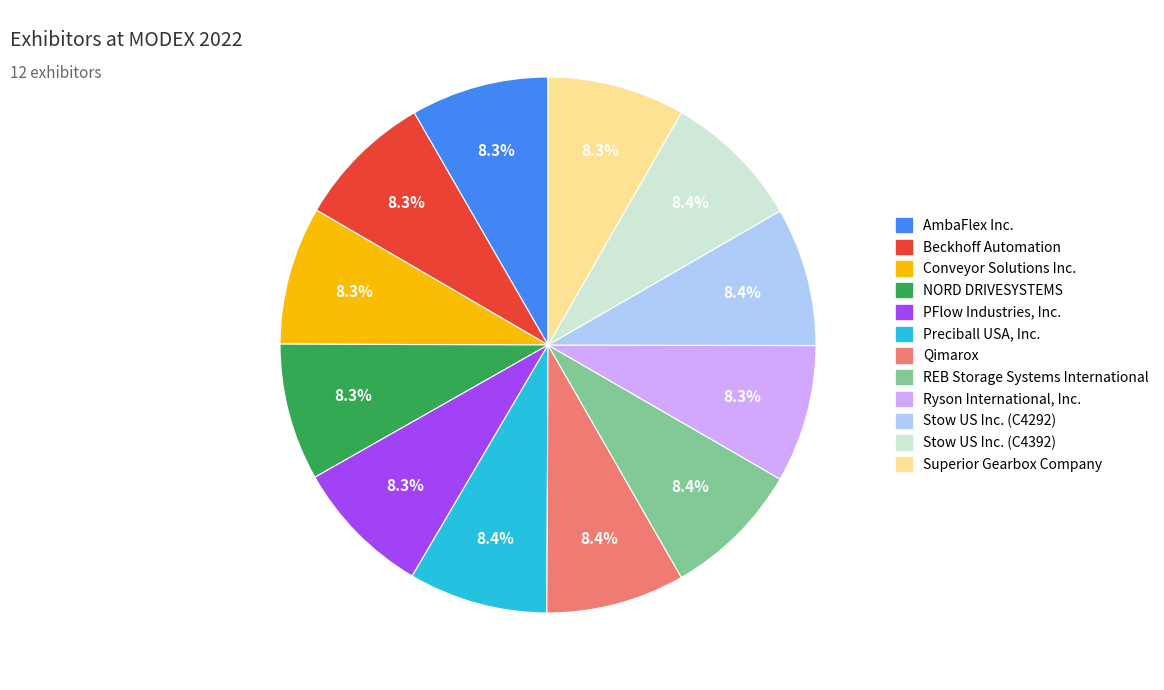

What percentage is the AmbaFlex Inc. slice, to the nearest percent?

8%